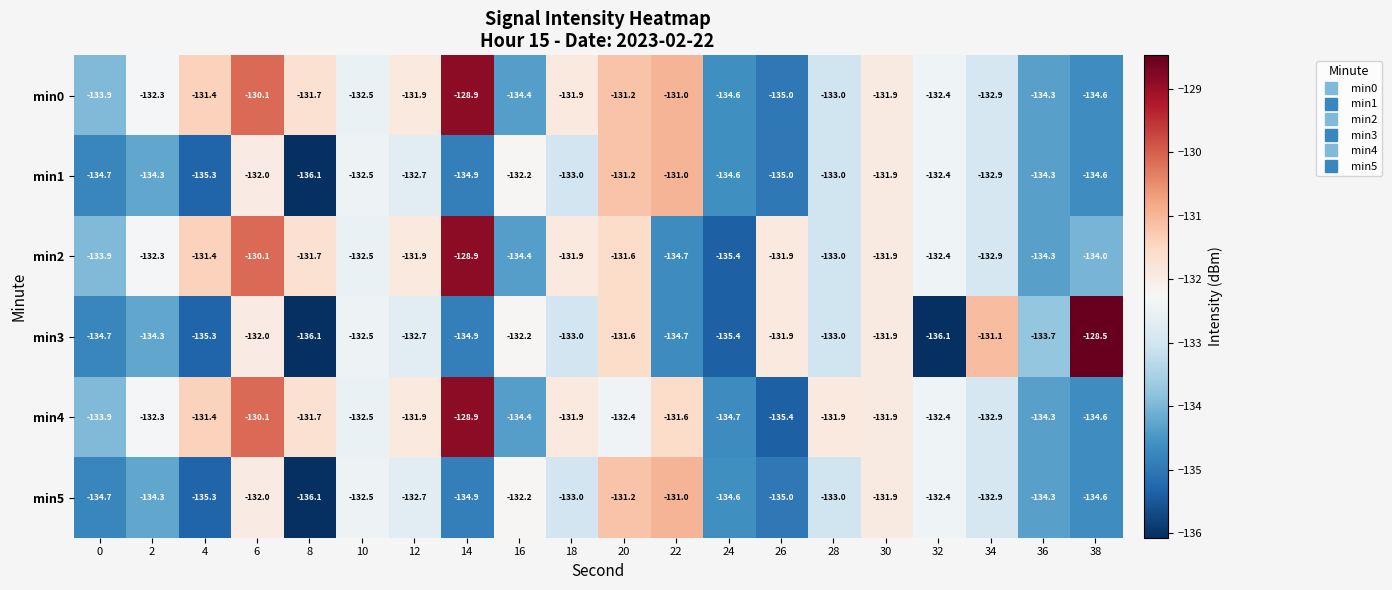

The min1 series shows -131.0 at 22. True or false?

True